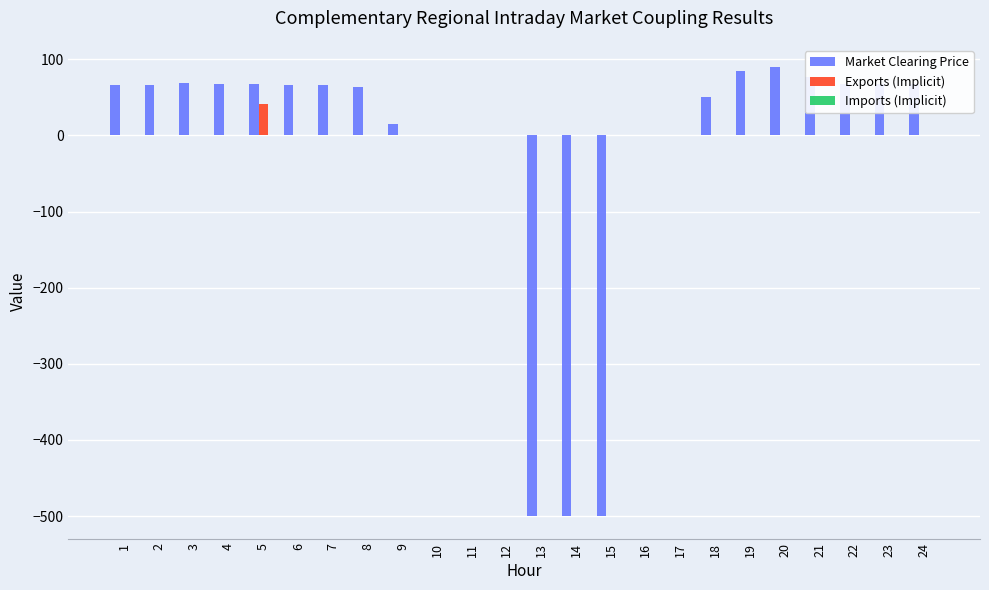

The value of Exports (Implicit) at 20 is 0.0. True or false?

True